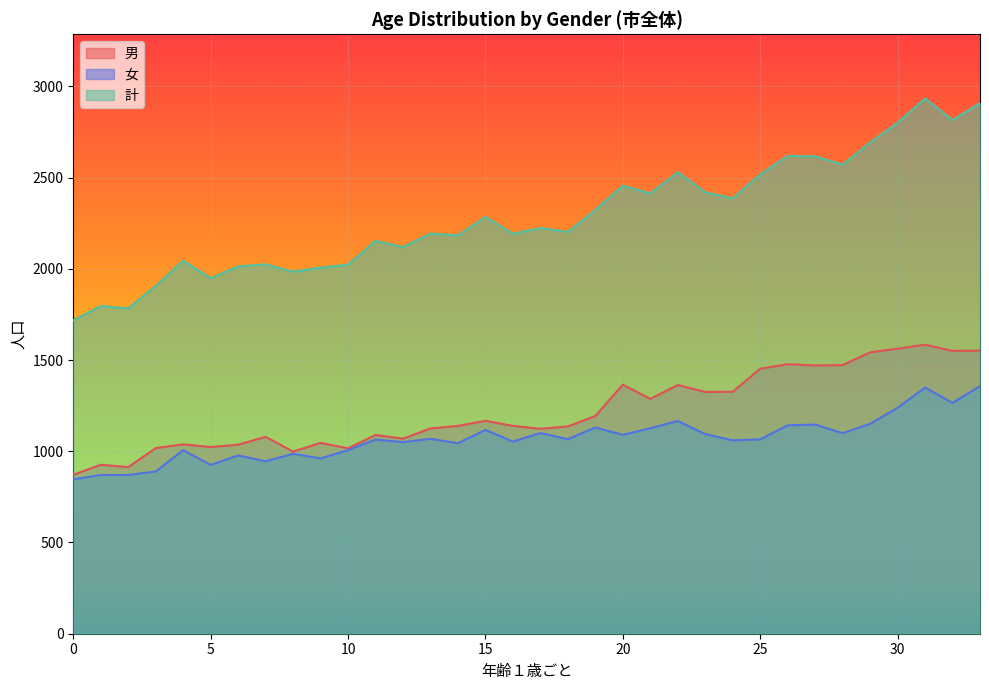

Does the chart display data point markers on the line(s)?

No